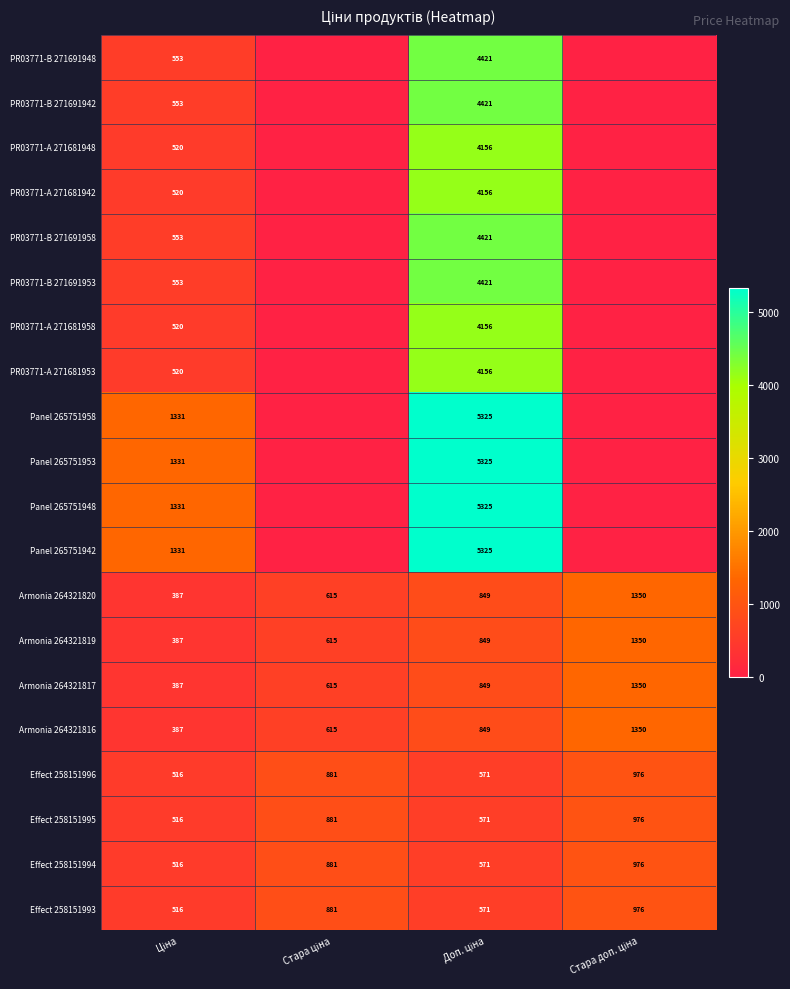

What is the sum of all Armonia 264321816 values?

3201